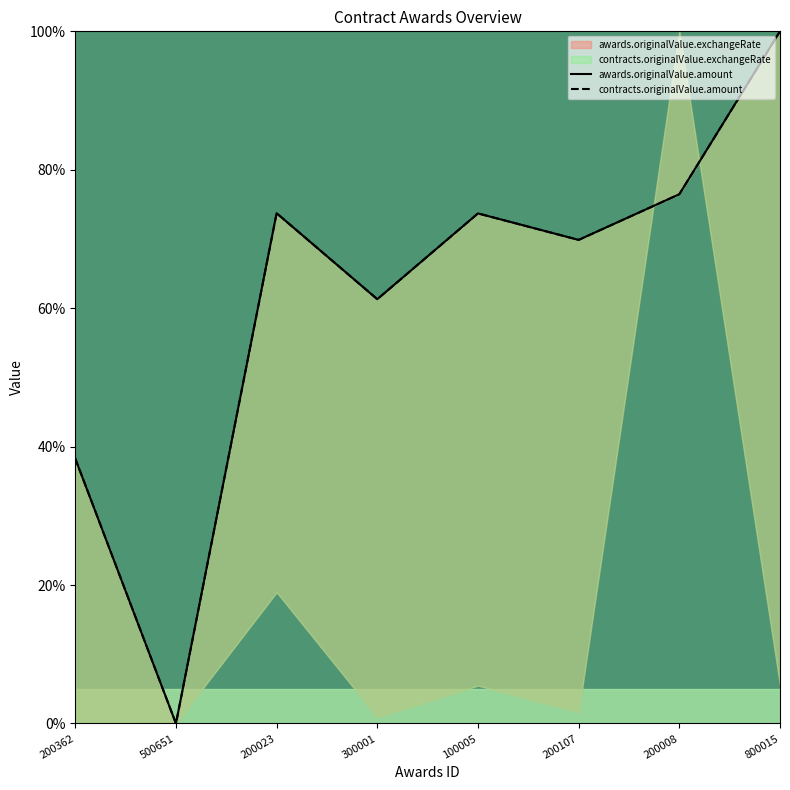

Does the chart have visible grid lines?

No